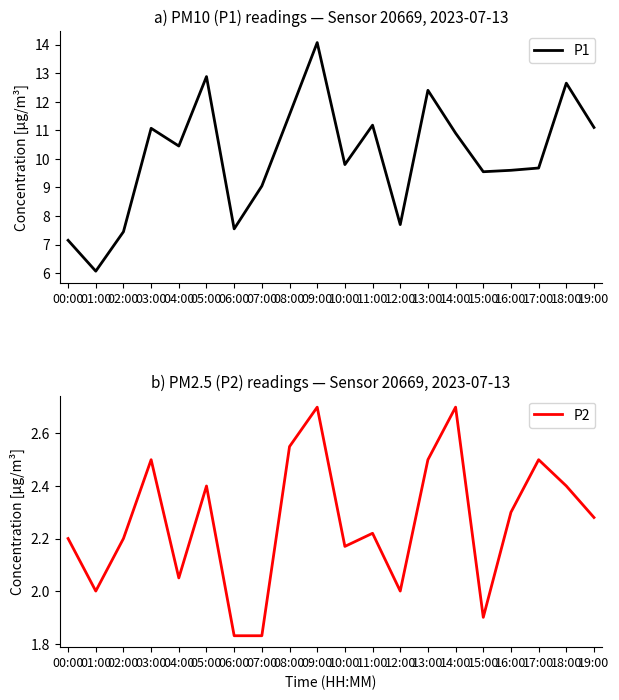

Where is the first local maximum for P2?

03:00